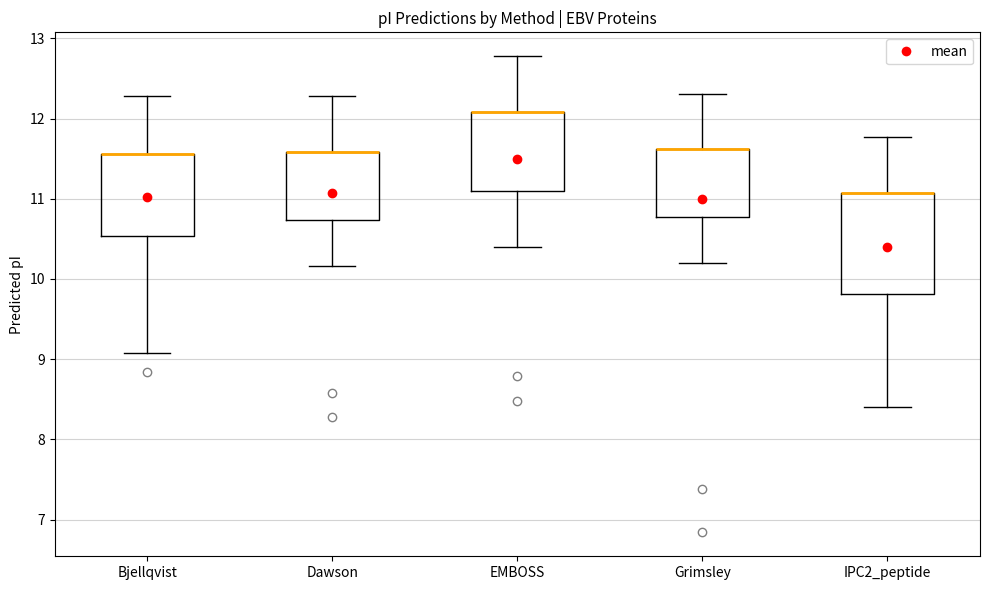

Where does the lower whisker of the box for Grimsley end on the y-axis? The values are not printed on the chart, so give them approximately, as read against the axis.

10.2